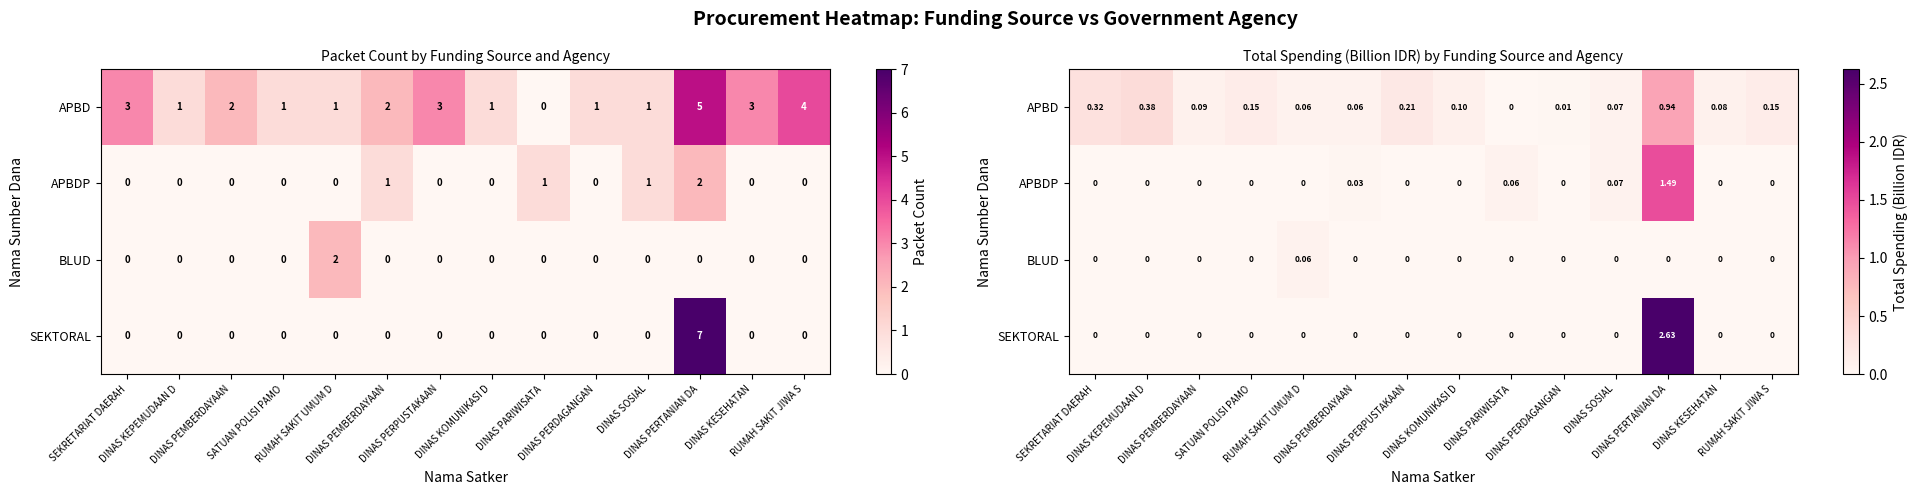

How many values in the APBD series exceed 0?

13